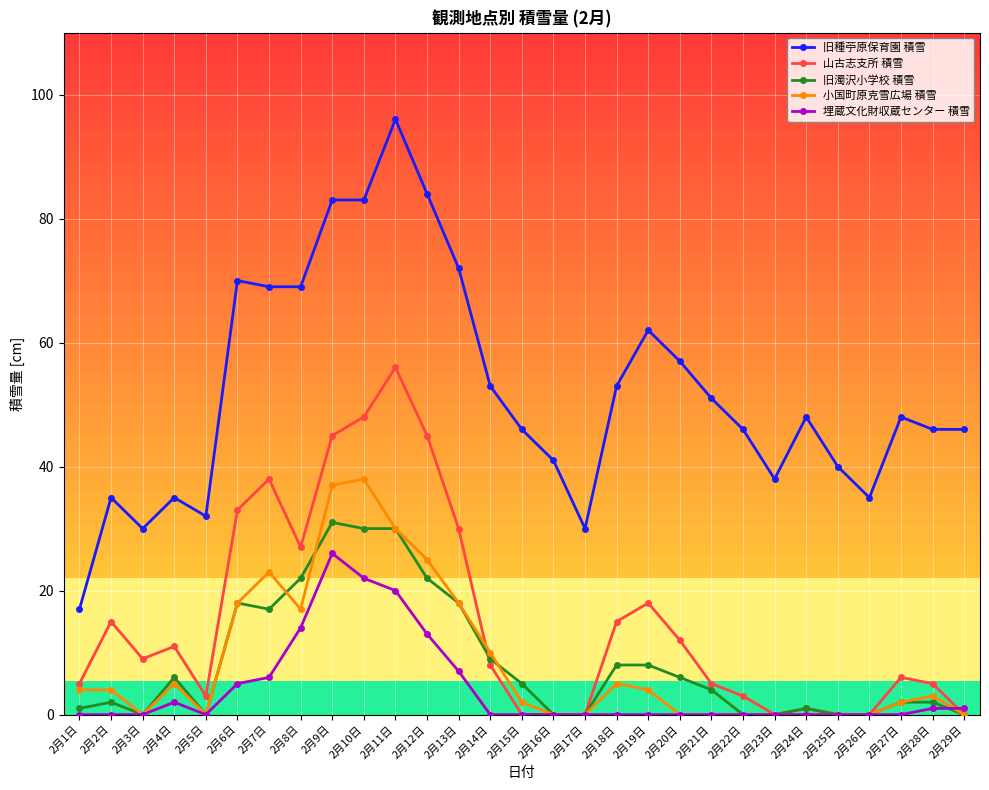

What position from the left is 2月13日?

13